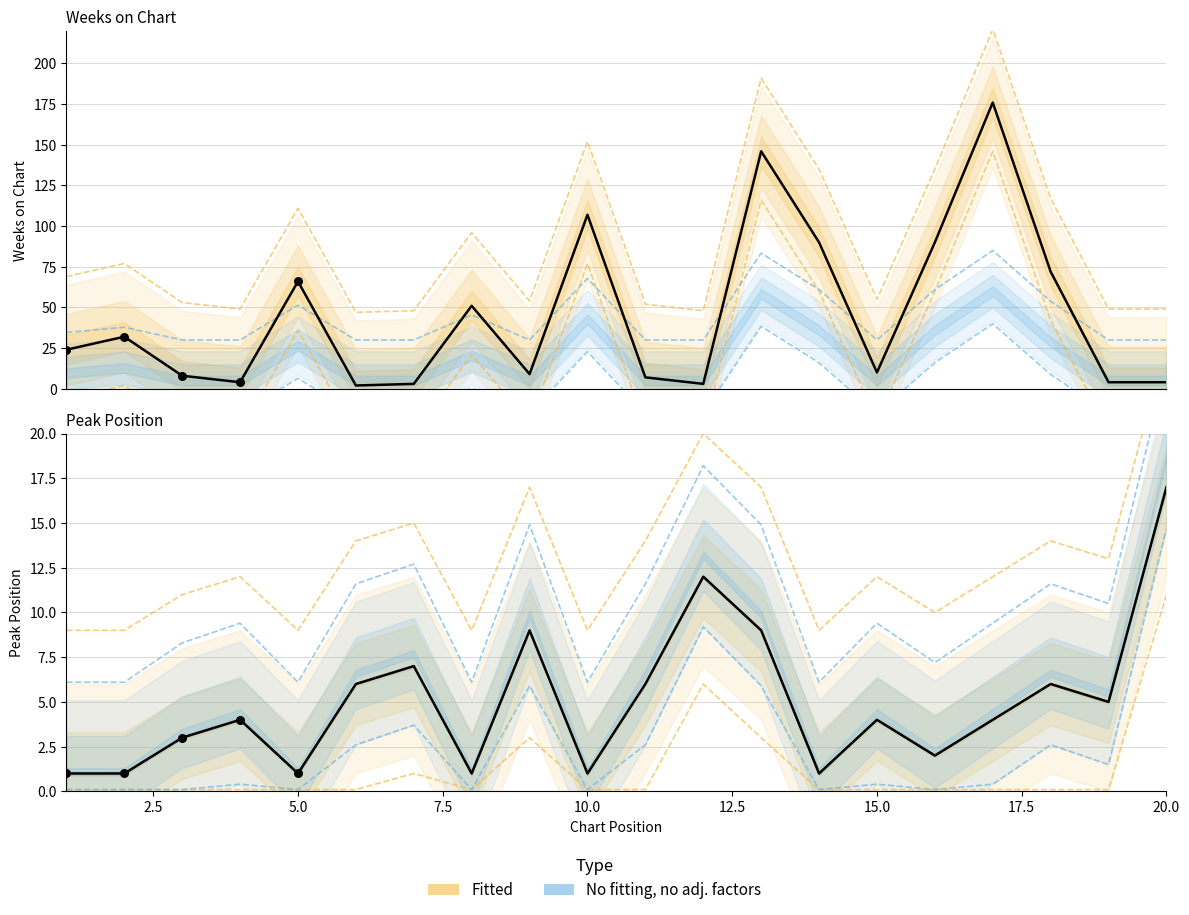

Which series reaches the maximum Y coordinate?

Weeks on Chart